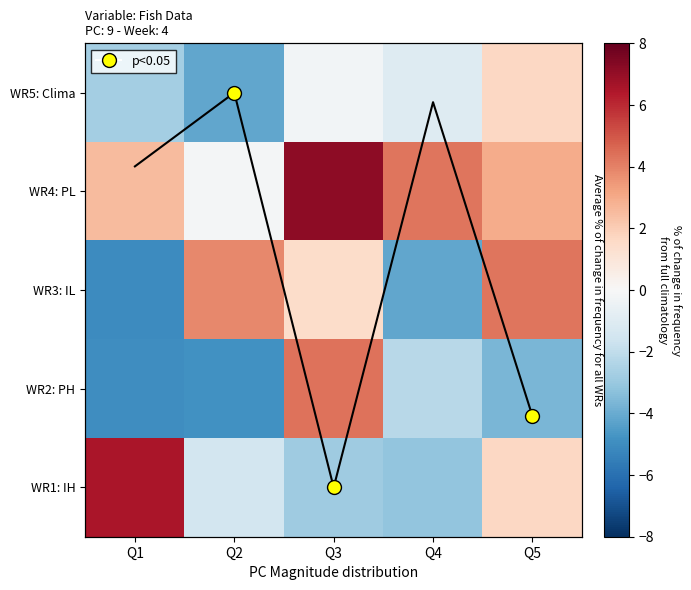

The WR1: IH series shows -2.8 at Q3. True or false?

True